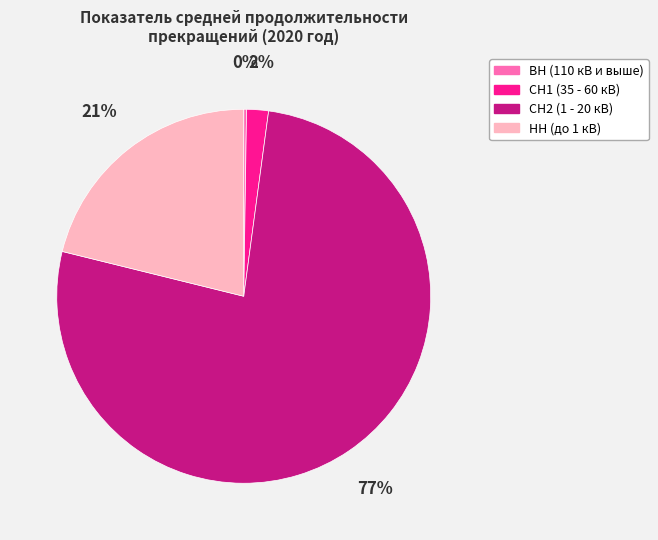

Which category has the biggest portion of the pie?

СН2 (1 - 20 кВ)